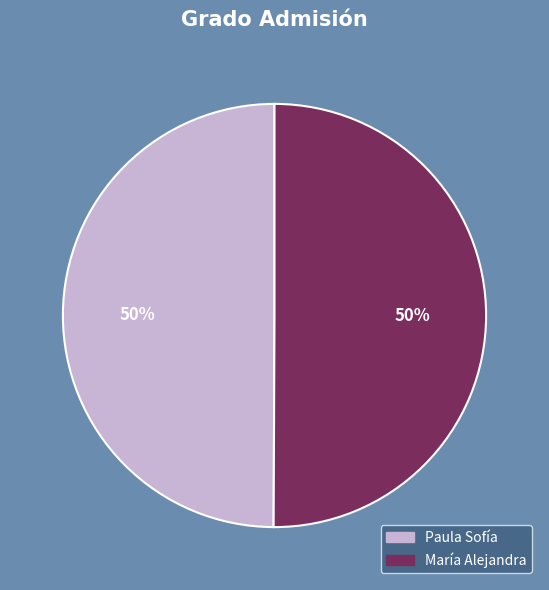

Is it true that Paula Sofía is 61% of the pie?

False